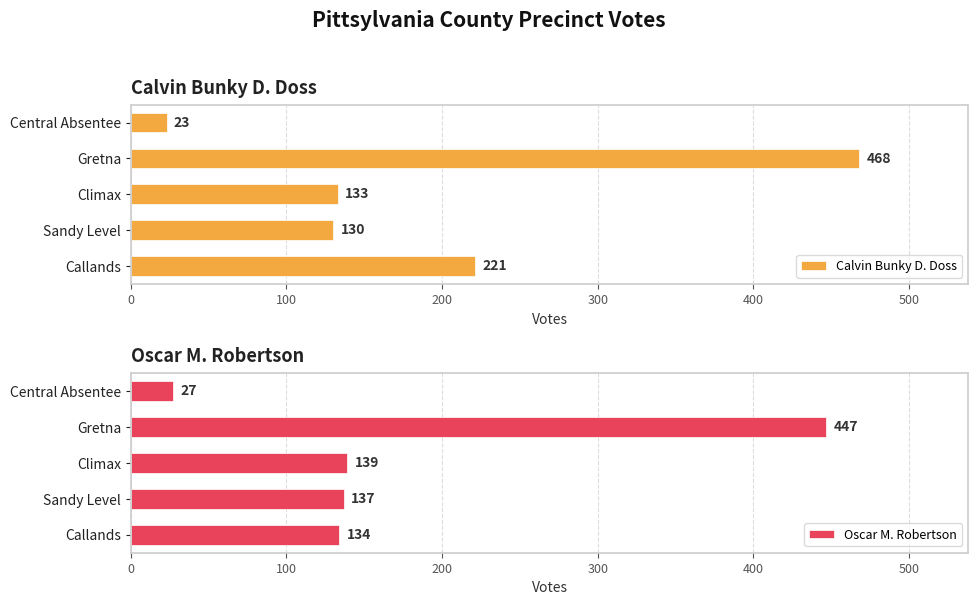

How many bars are there in each group?

2